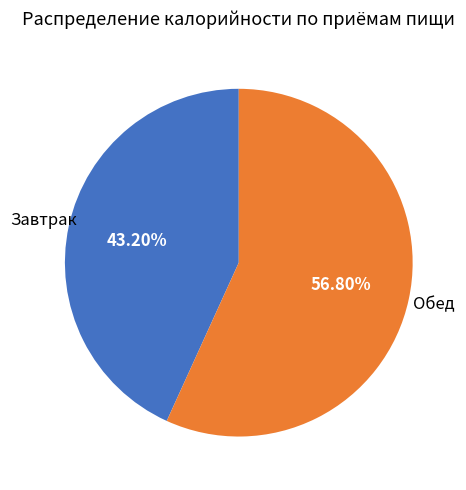

Is there a majority slice in this chart?

Yes